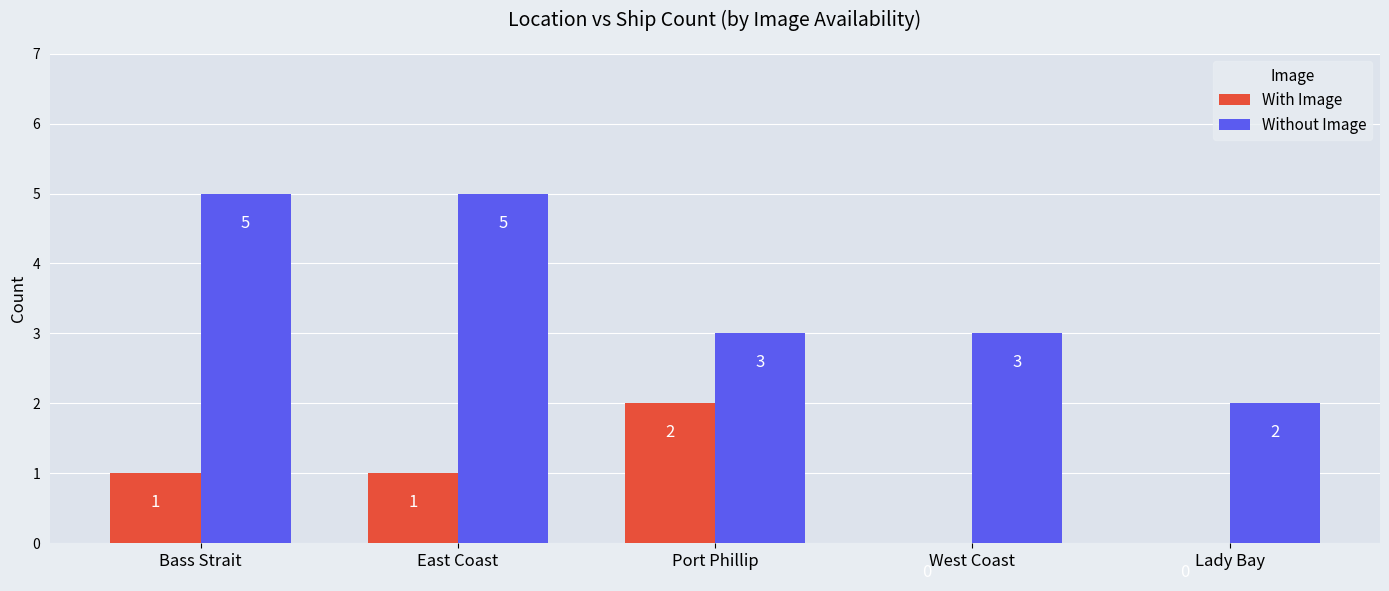

What is the maximum value shown in the chart?

5